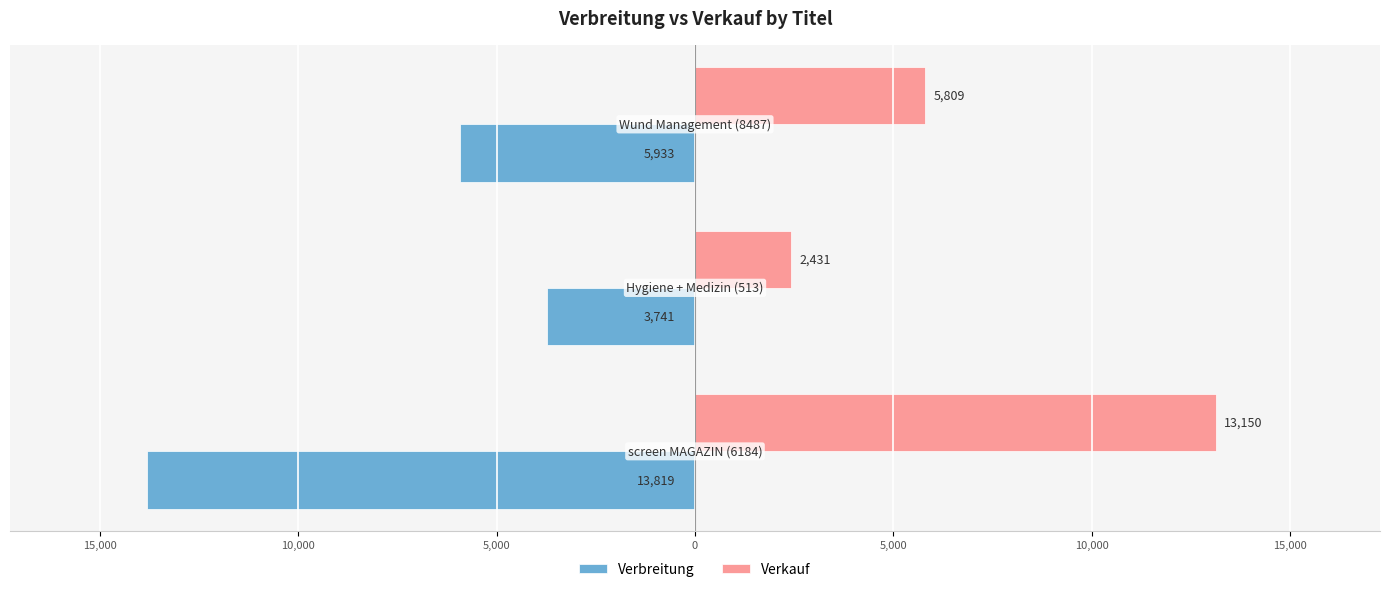

What is the difference between the maximum and second lowest values in the Verbreitung series?

2192